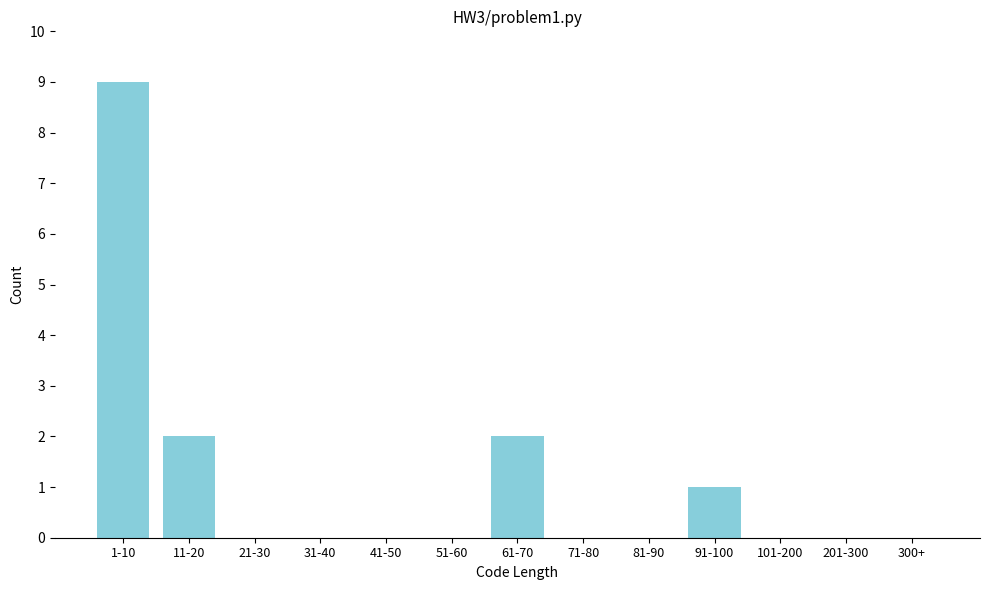

Reading right to left, what are all the values shown in this chart?

300+=0	201-300=0	101-200=0	91-100=1	81-90=0	71-80=0	61-70=2	51-60=0	41-50=0	31-40=0	21-30=0	11-20=2	1-10=9